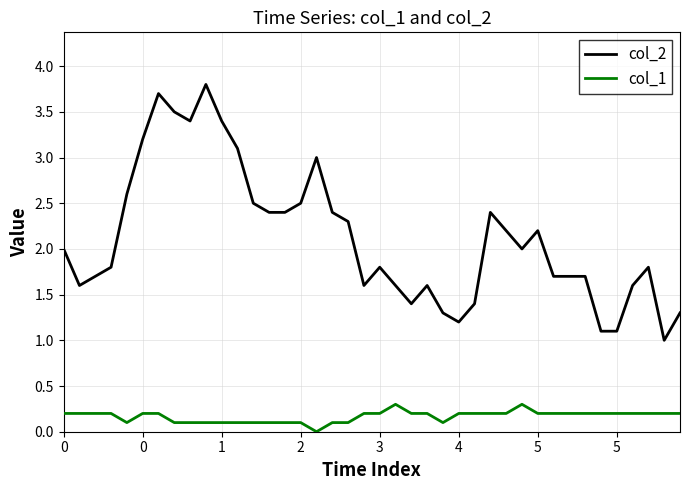

List the series in order of their overall mean, lowest first.

col_1, col_2